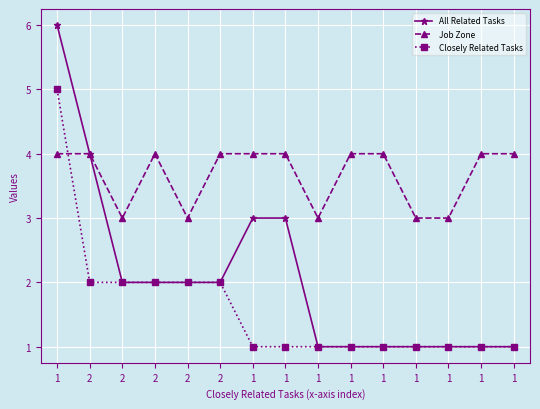

Count the number of categories in the chart.

15